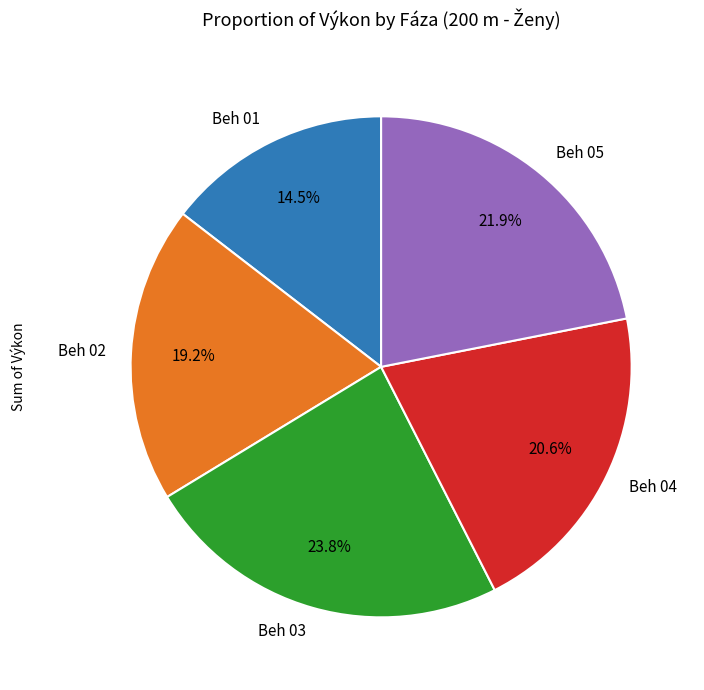

What percentage is the Beh 04 slice, to the nearest percent?

21%